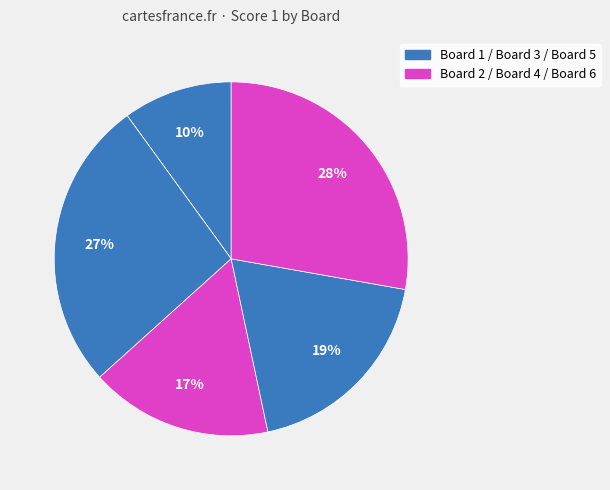

To the nearest percent, what is the average slice percentage?

17%